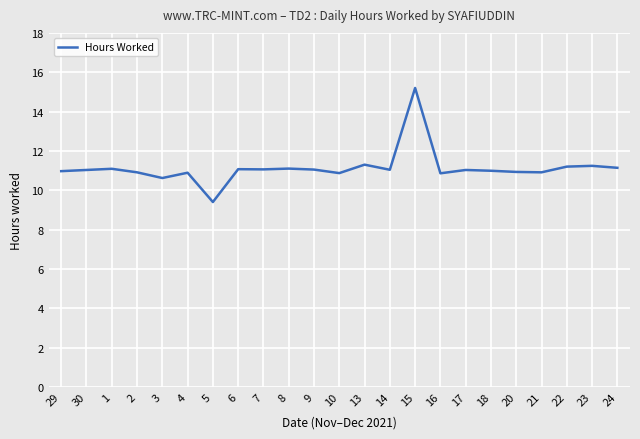

The value at 29 is 14.4. True or false?

False